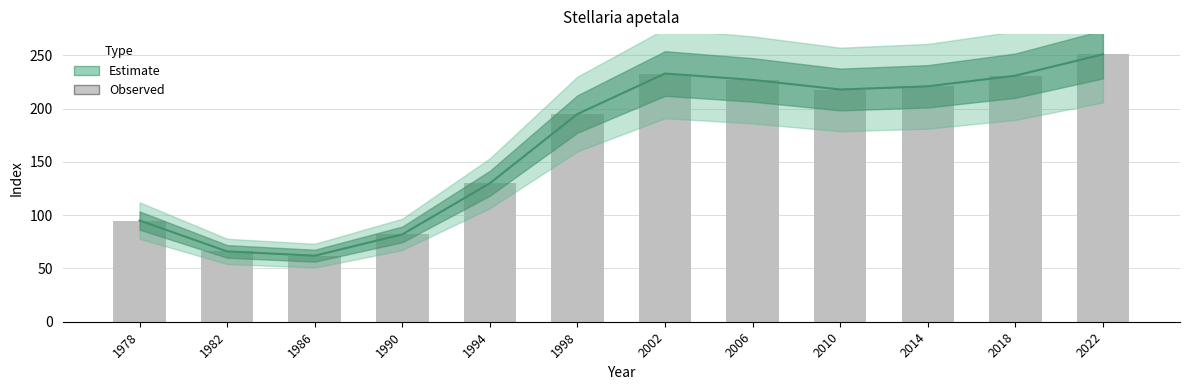

How many values are below 218?

6